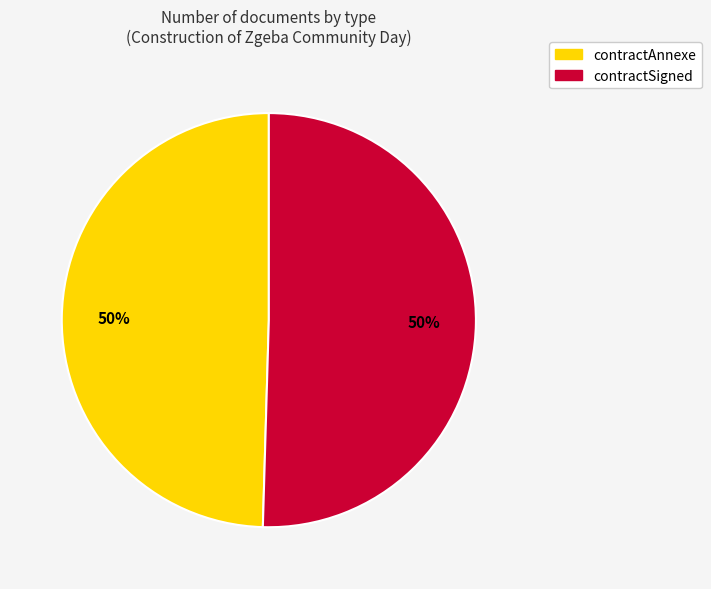

Count the number of slices in the pie.

2